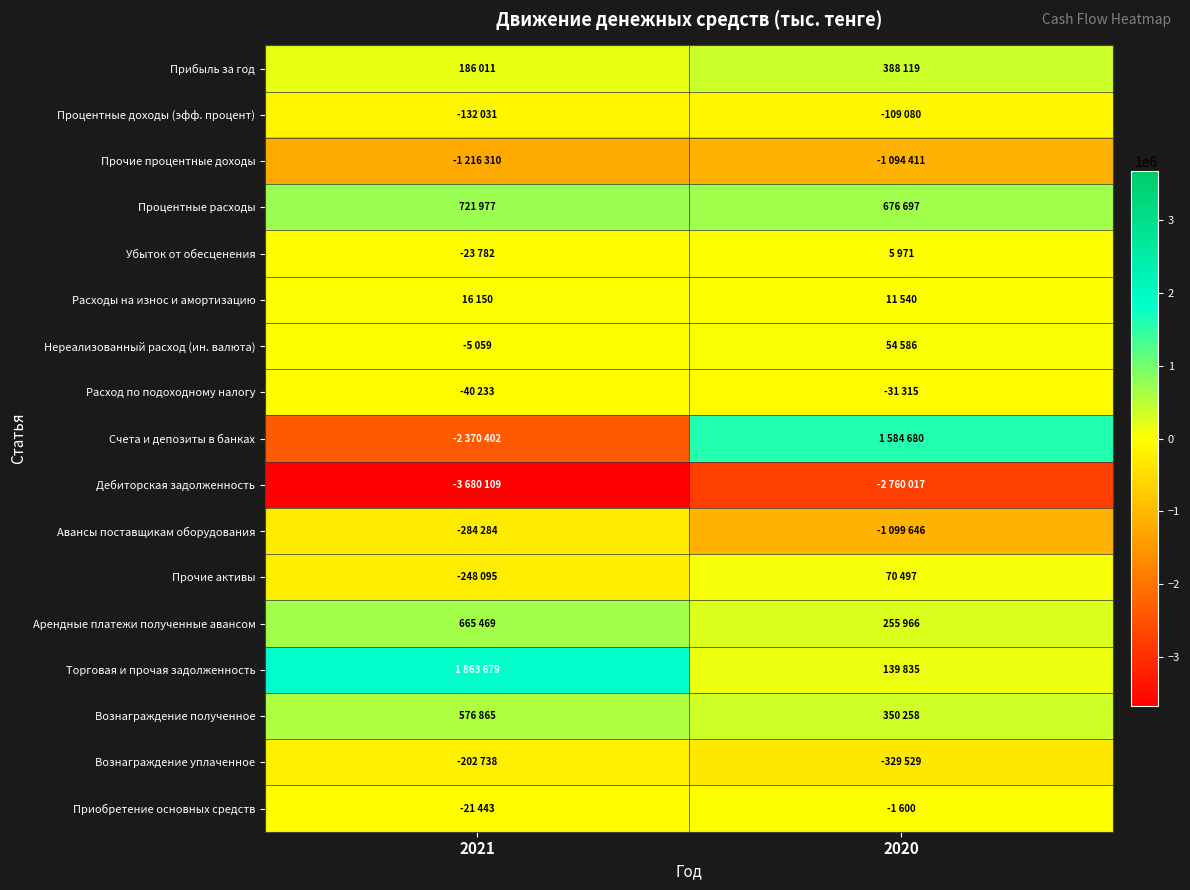

What is the total value across all series at 2021?

-4194335